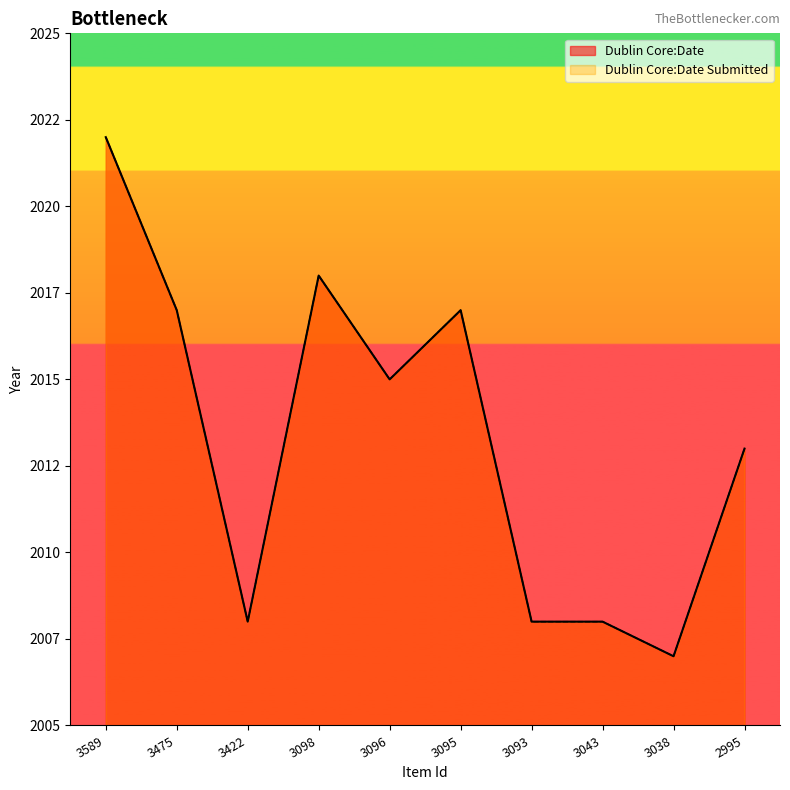

What are all the series names shown in the legend?

Dublin Core:Date, Dublin Core:Date Submitted